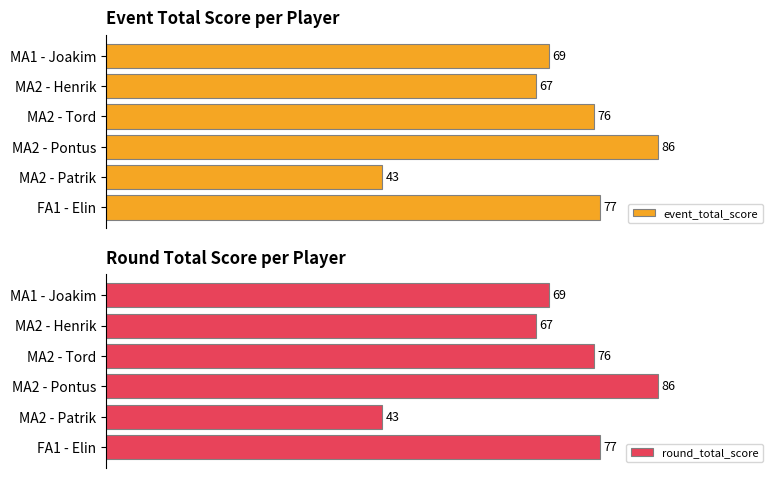

Which category has the lowest value in the event_total_score series?

MA2 - Patrik